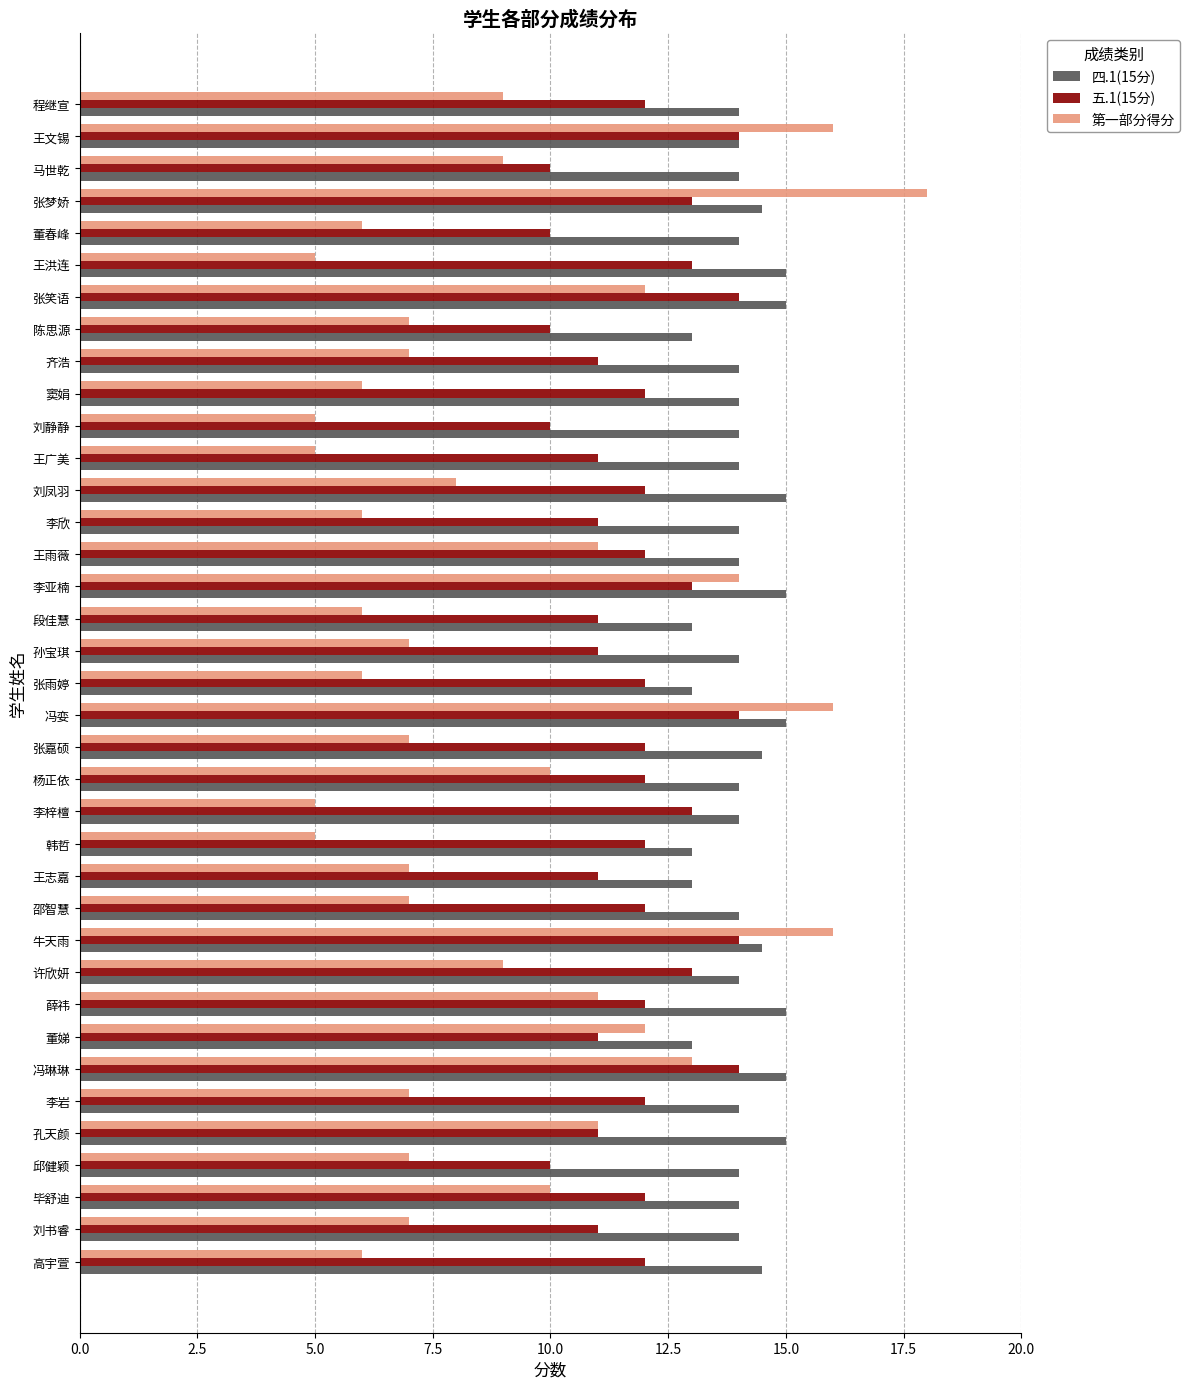

Which series has the widest spread of values?

第一部分得分